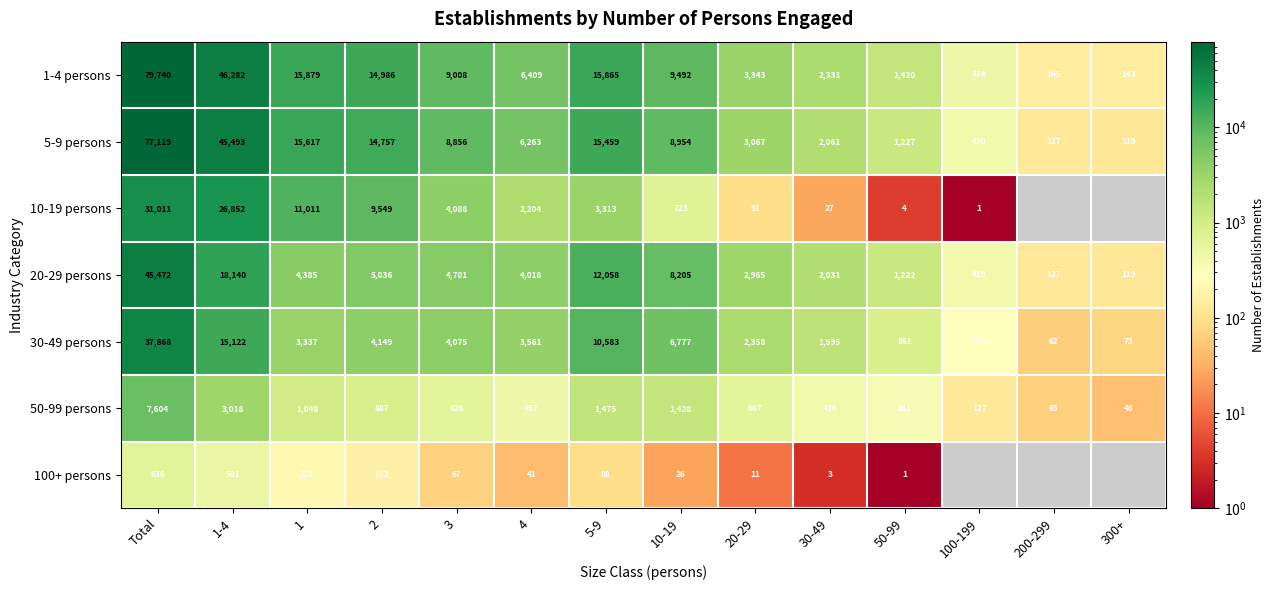

At which label is 1-4 persons closest to 39941?

1-4